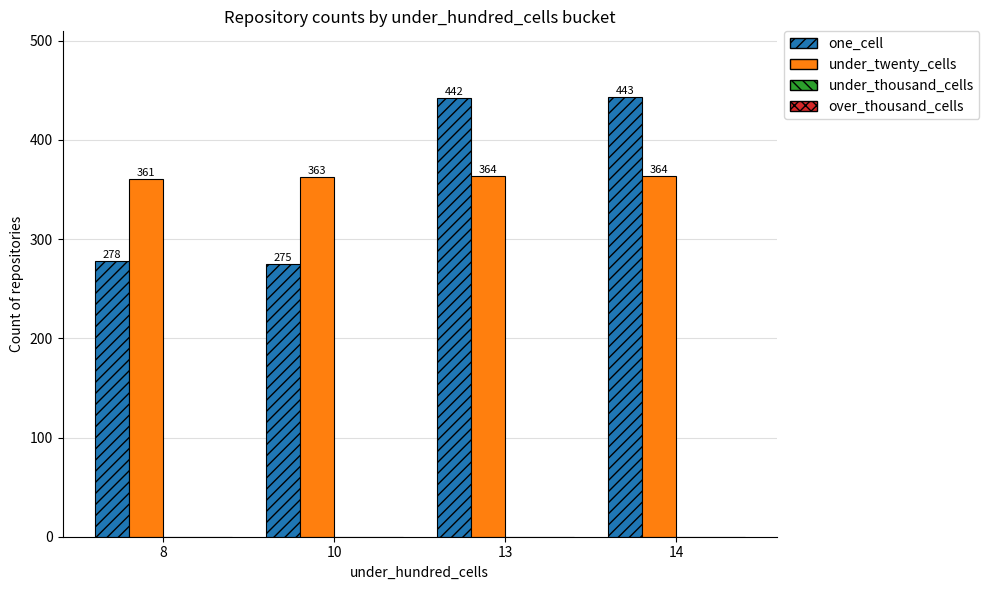

Read the one_cell value at 10, to the nearest 10.

280